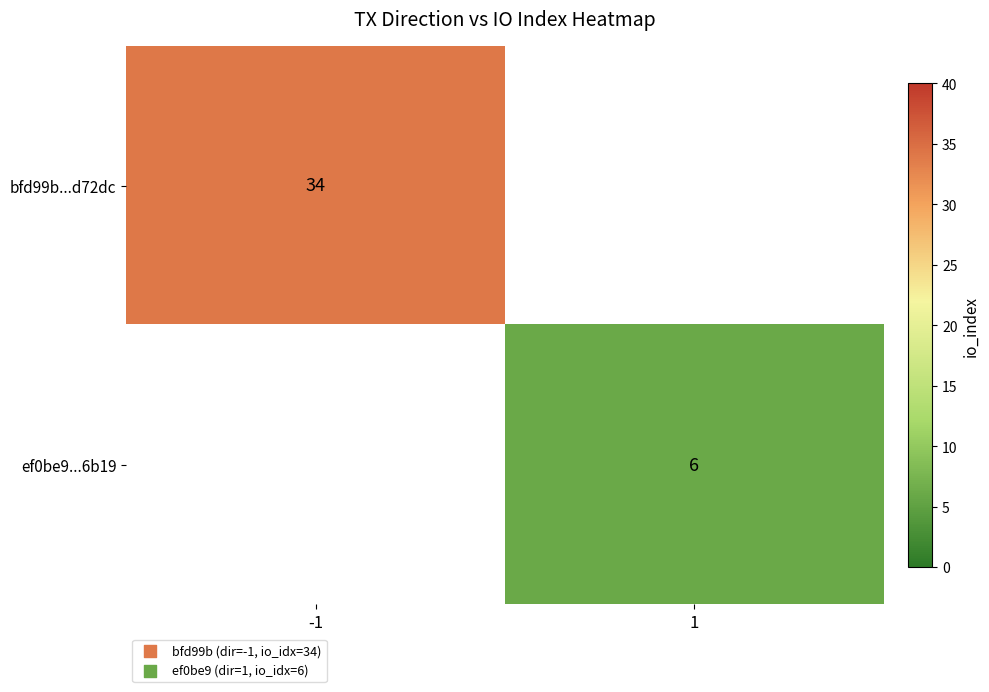

The value of ef0be9...6b19 at 1 is 6. True or false?

True